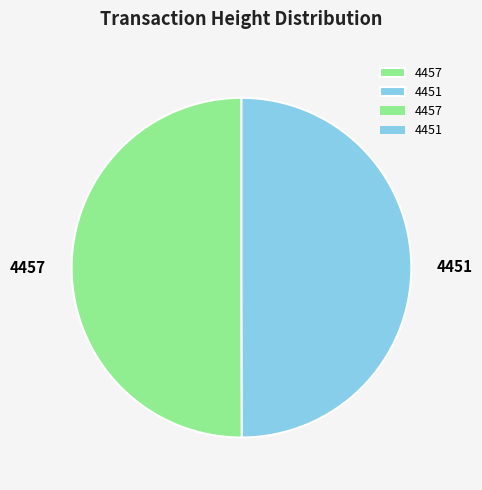

True or false: 4451 accounts for 50% of the total.

True